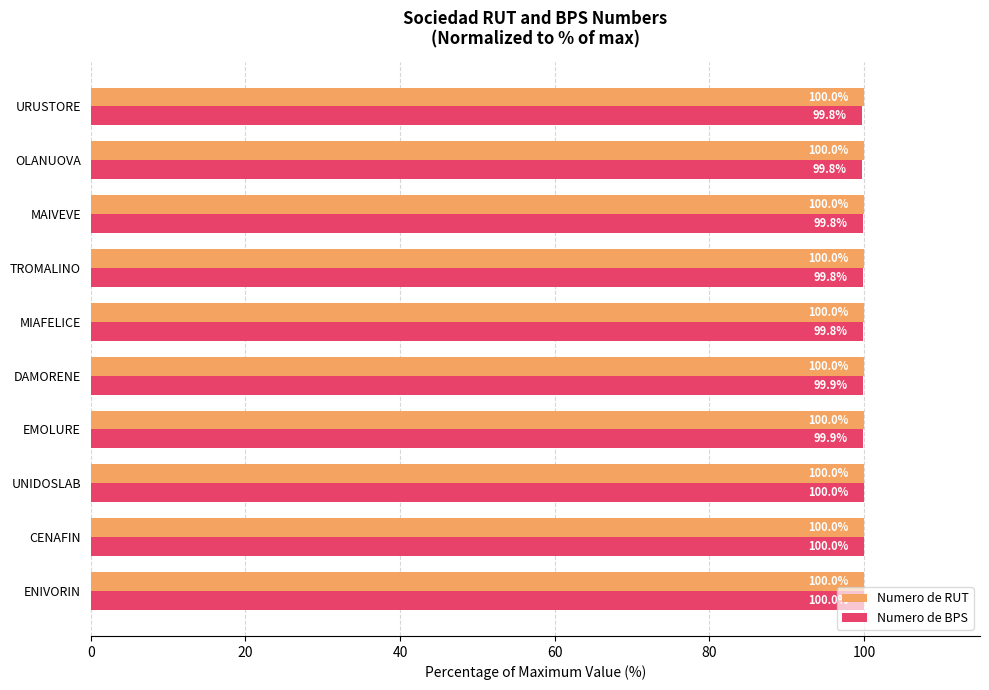

True or false: Numero de BPS has a value of 99.8 at MAIVEVE.

True